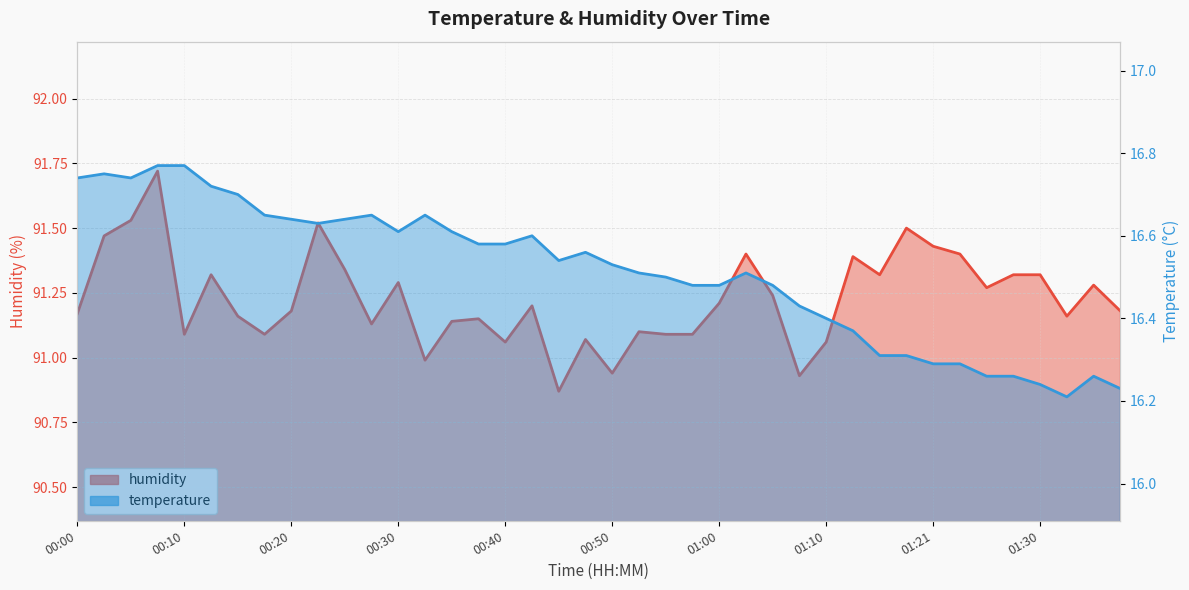

What is the average value of the temperature series?

16.5